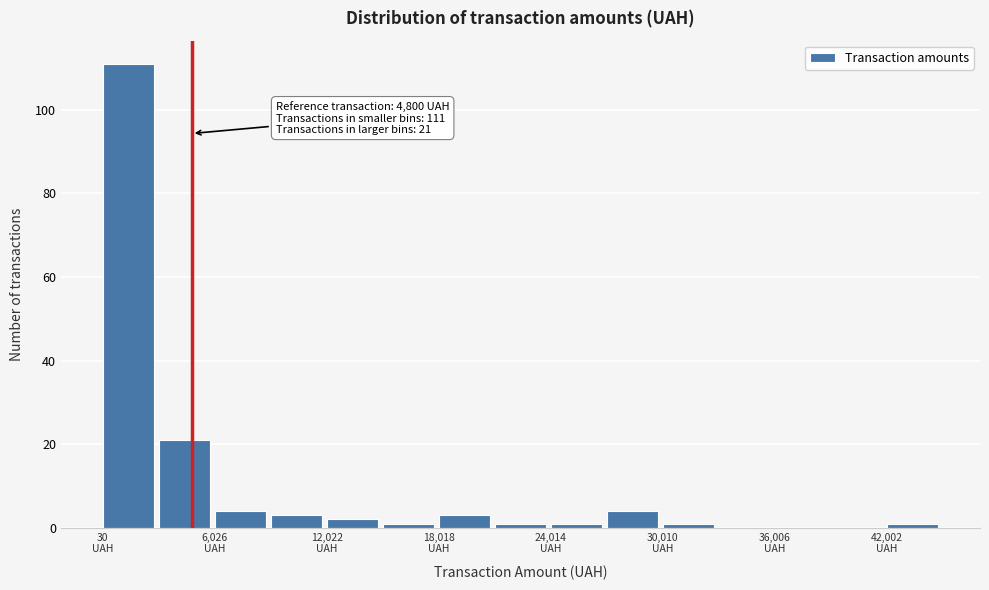

Read against the x-axis, roughly where is the centre of the tallest bar?

1000